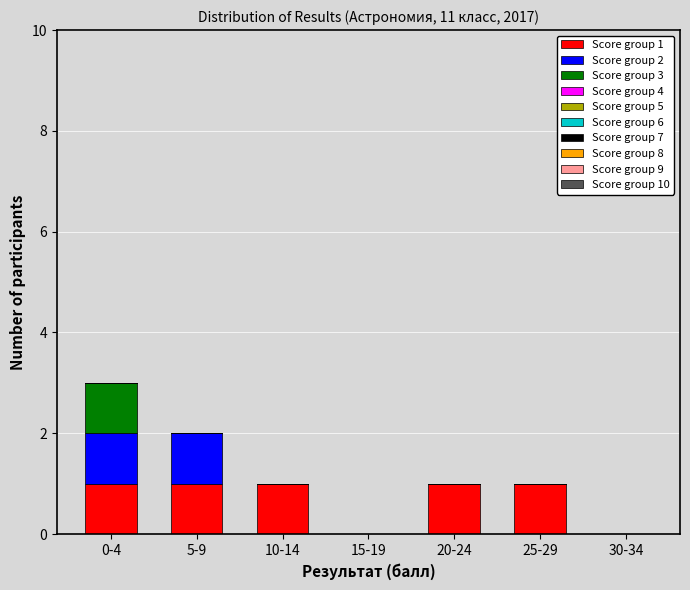

Reading left to right, list the values for the Score group 1 series.

0-4=1	5-9=1	10-14=1	15-19=0	20-24=1	25-29=1	30-34=0